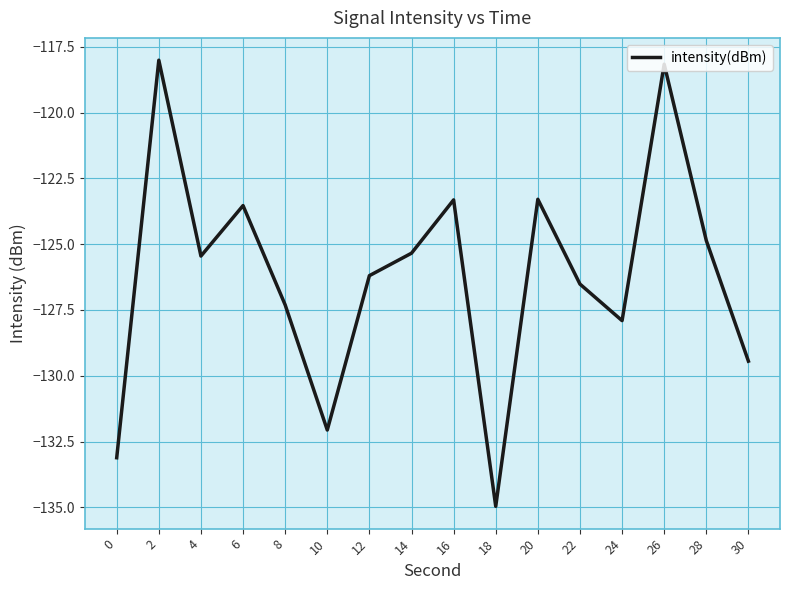

Reading left to right, list all the values displayed in this chart.

0=-133.1	2=-118.0	4=-125.5	6=-123.5	8=-127.3	10=-132.1	12=-126.2	14=-125.3	16=-123.3	18=-135.0	20=-123.3	22=-126.5	24=-127.9	26=-118.2	28=-124.9	30=-129.4